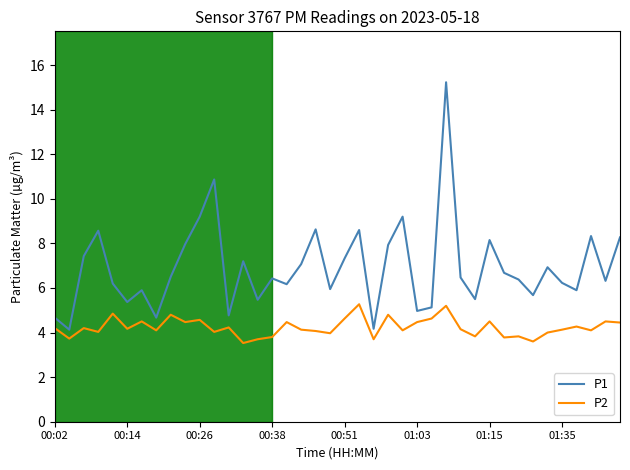

What is the maximum value for P1?

15.2